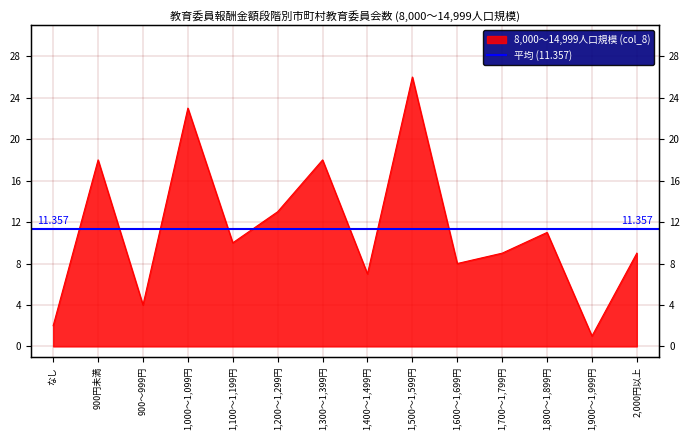

Reading right to left, list all the values displayed in this chart.

9	1	11	9	8	26	7	18	13	10	23	4	18	2